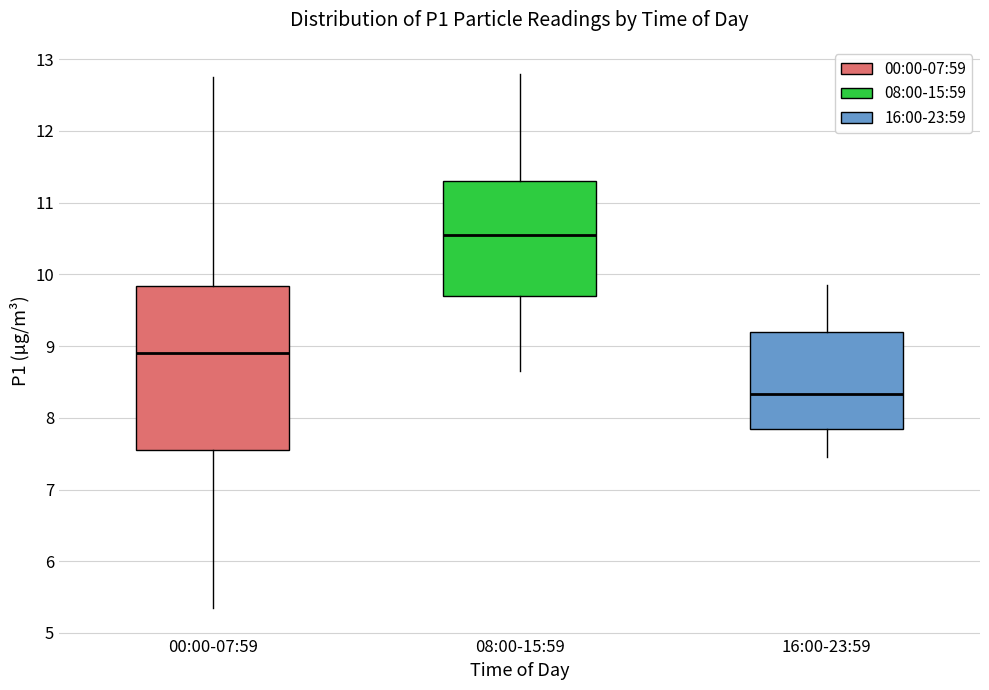

Comparing the boxes themselves (not the whiskers), which one is the tallest?

00:00-07:59